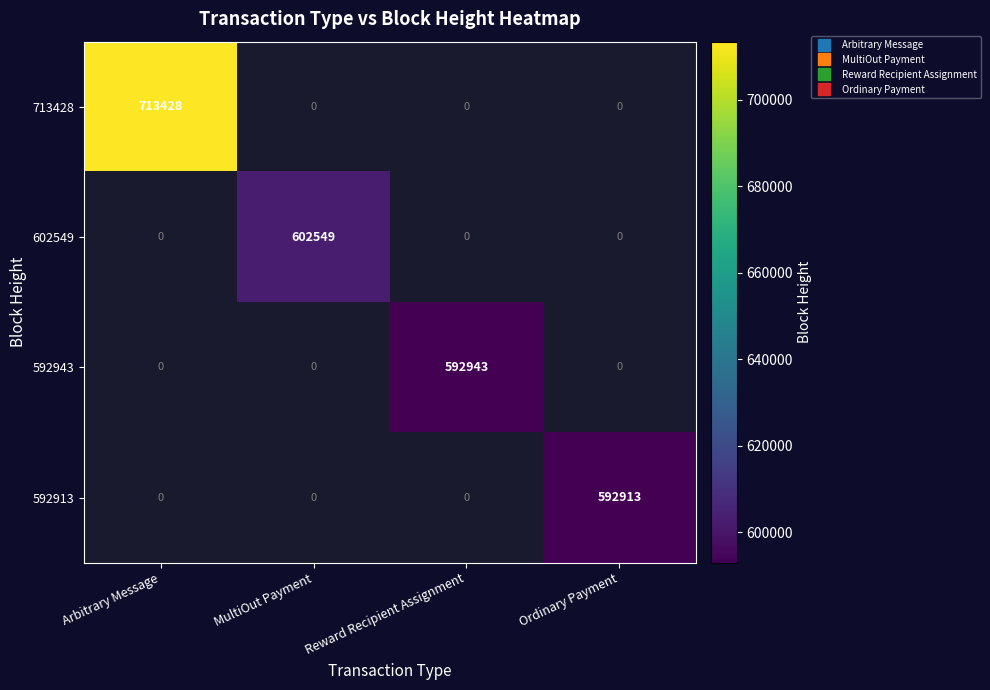

What is the minimum value shown in the chart?

592913.0